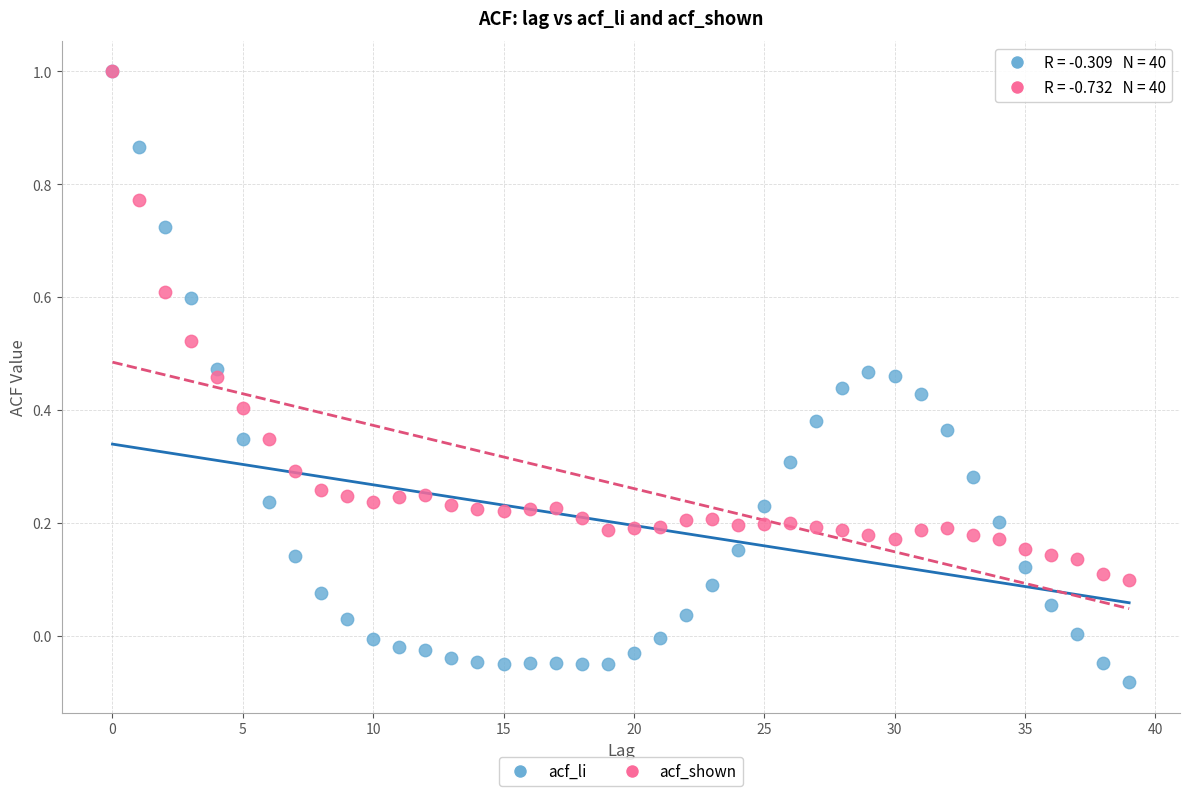

Which series has the widest spread of Y values?

acf_li